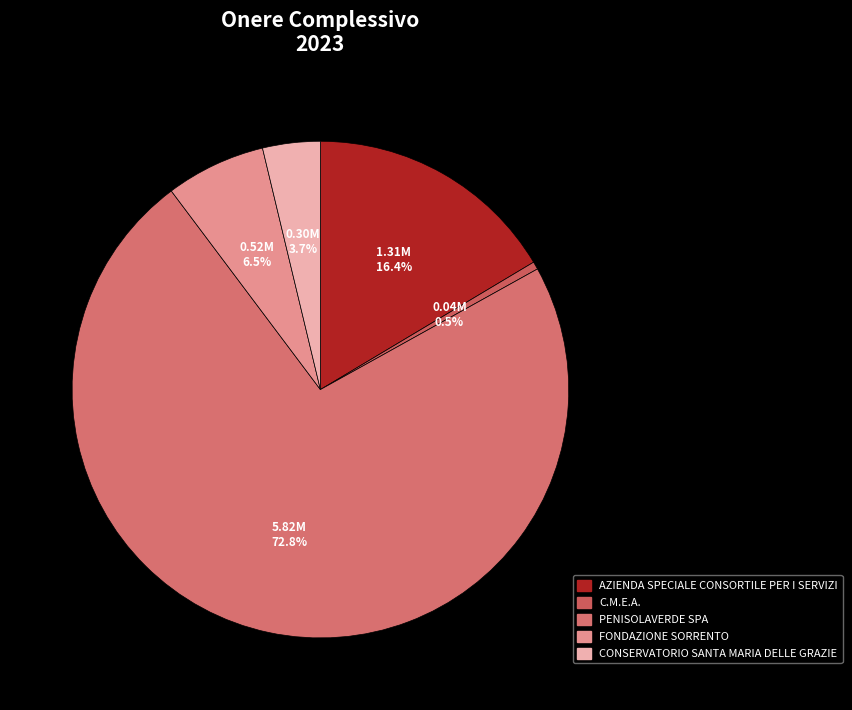

Rank the categories by value from lowest to highest.

C.M.E.A., CONSERVATORIO SANTA MARIA DELLE GRAZIE, FONDAZIONE SORRENTO, AZIENDA SPECIALE CONSORTILE PER I SERVIZI, PENISOLAVERDE SPA